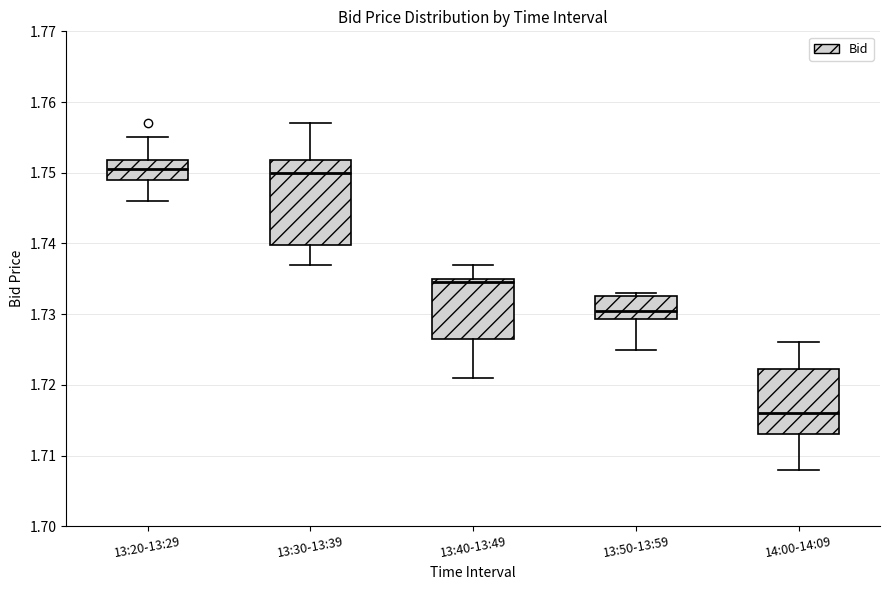

Comparing the boxes themselves (not the whiskers), which one is the tallest?

13:30-13:39